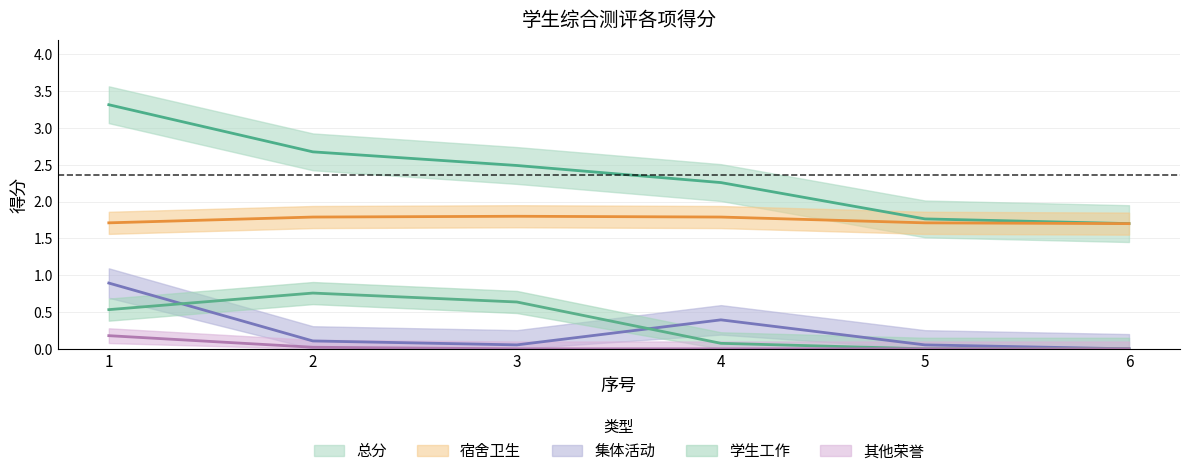

What is the difference between the 其他荣誉 values at 4 and 1?

0.2